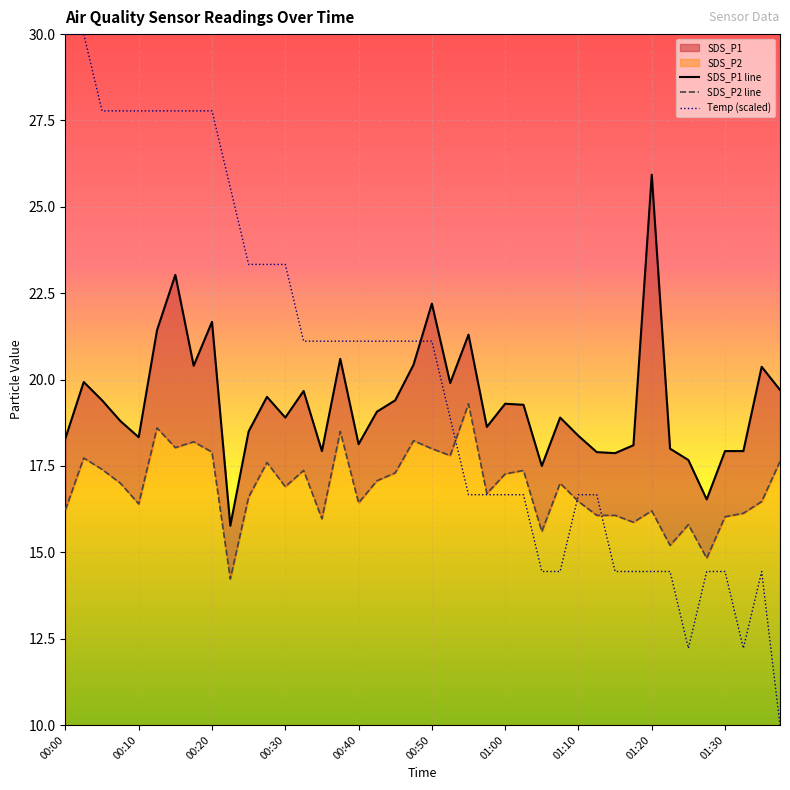

Rank the series at 00:30 from lowest to highest value.

SDS_P2, SDS_P1